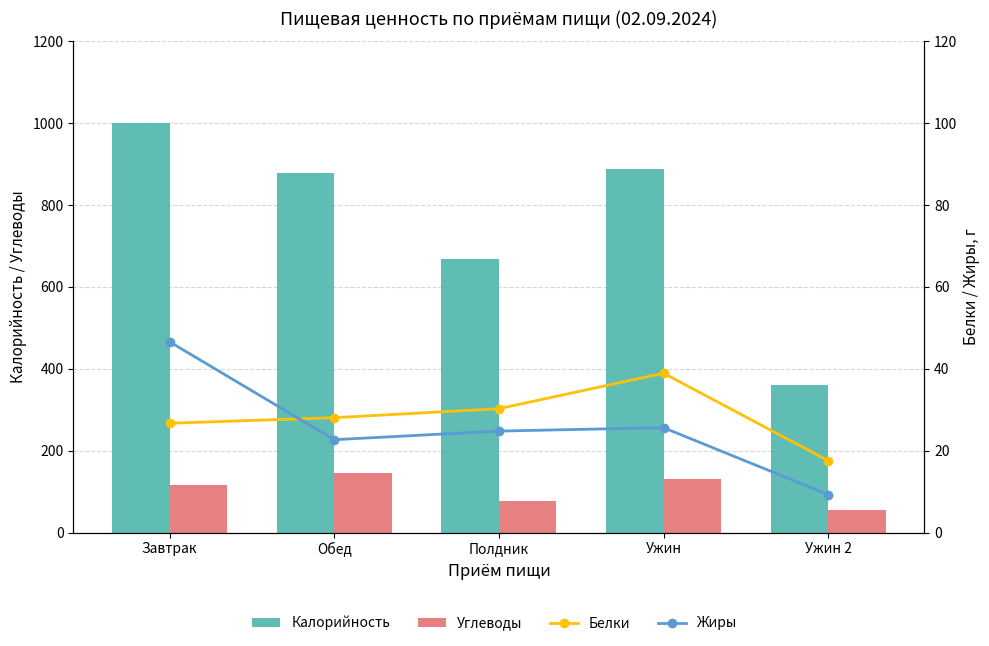

At how many categories does at least one series exceed 634?

4